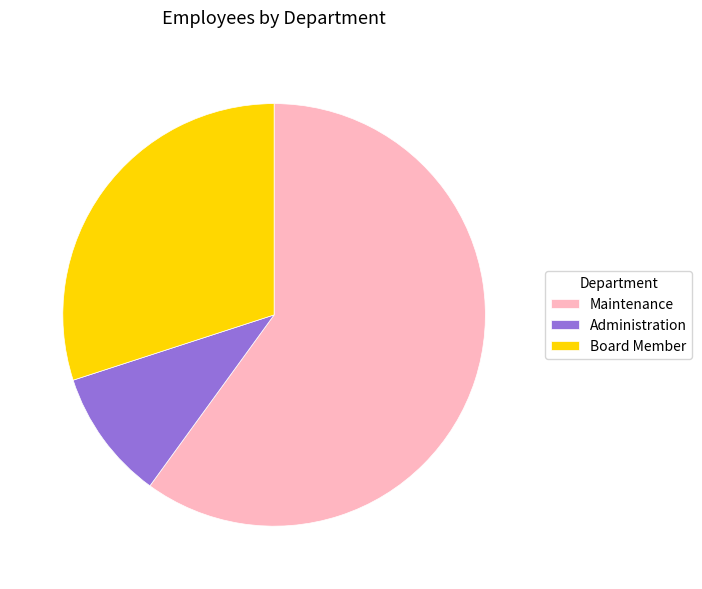

What is the ratio of the value at Board Member to the value at Maintenance?

0.5